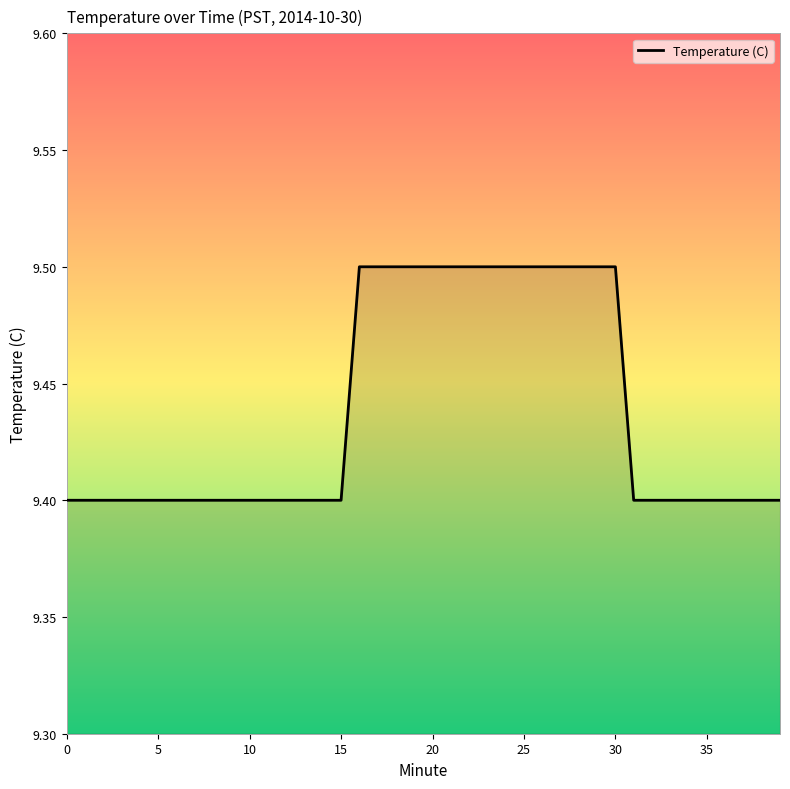

What is the maximum value shown in the chart?

9.5